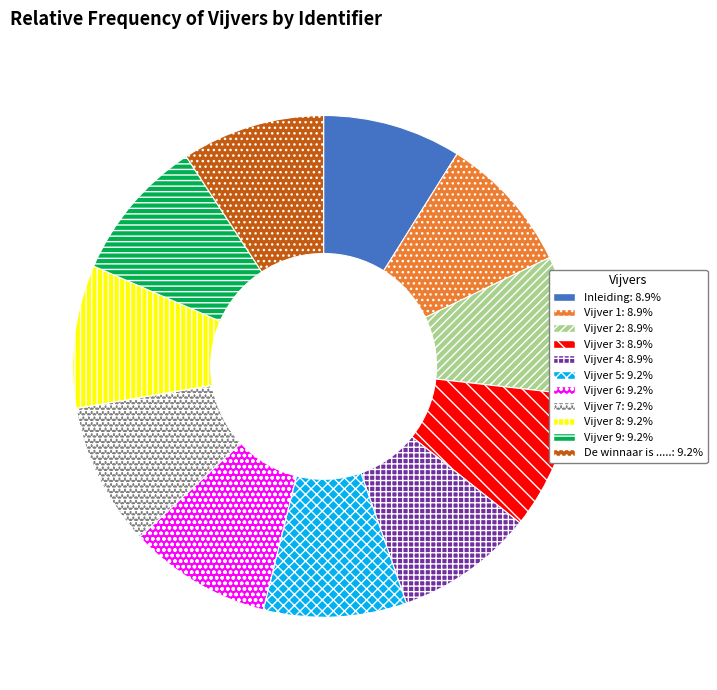

Is there a majority slice in this chart?

No